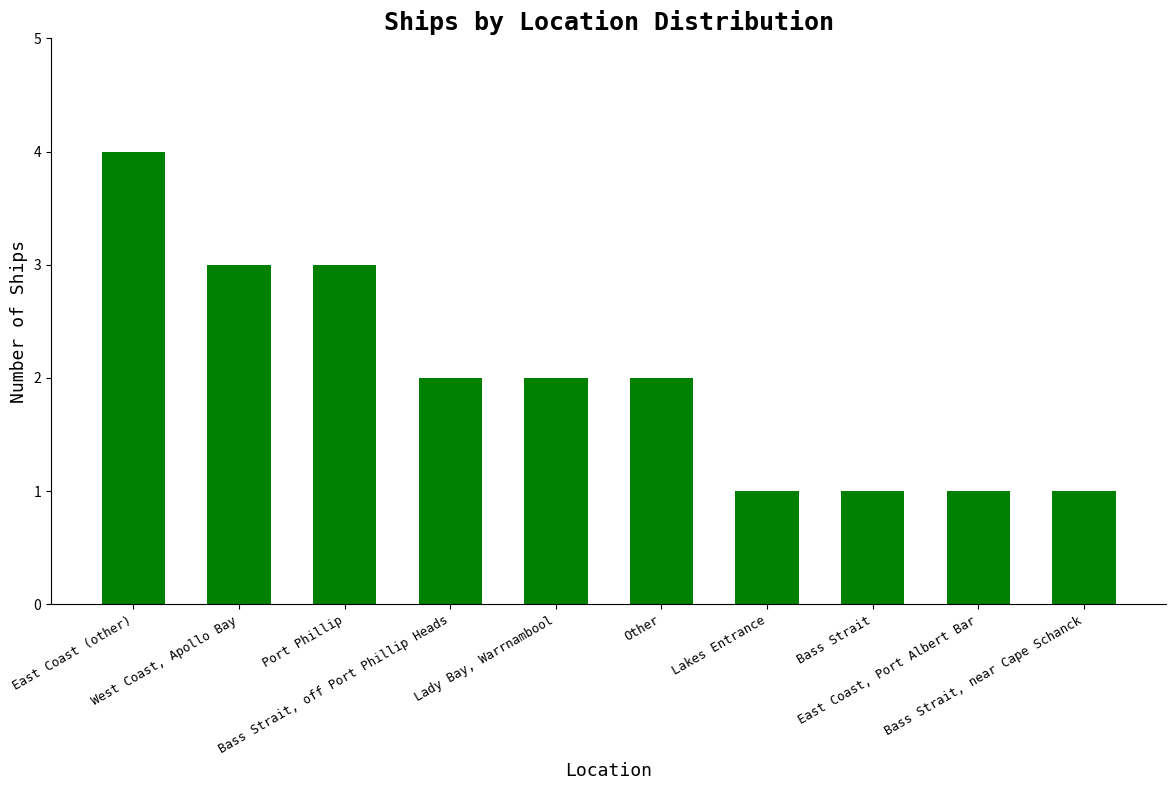

How many categories are shown in the chart?

10